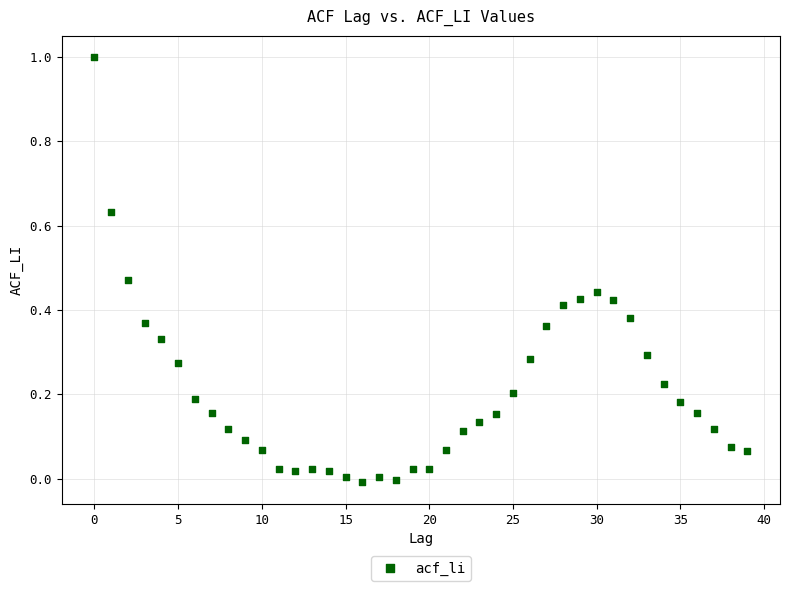

What is the range of Y values (max minus min)?

1.0